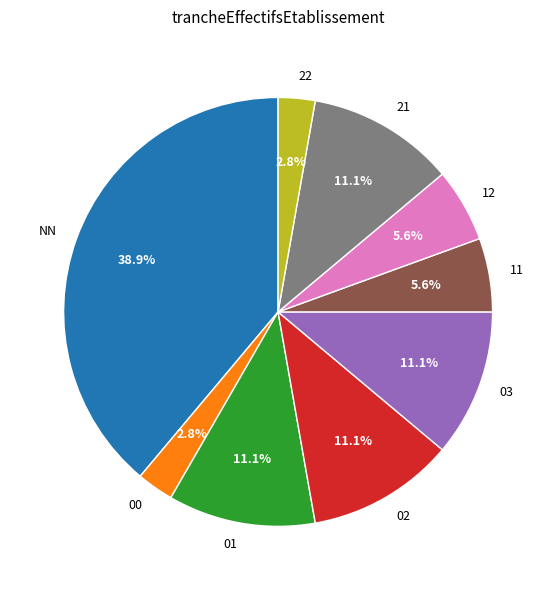

Count the number of slices in the pie.

9